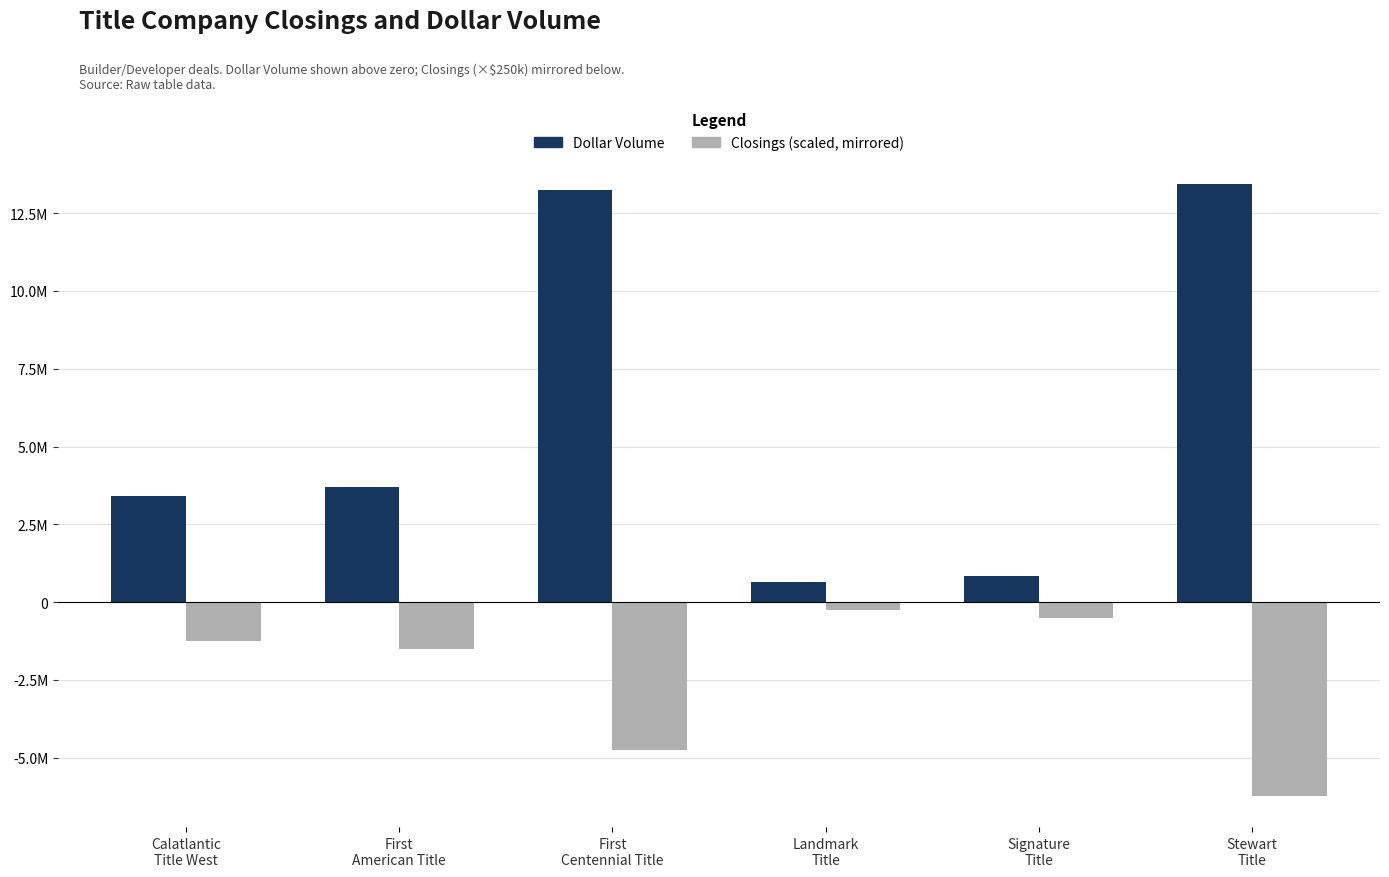

What is the difference between the Dollar Volume values at First
American Title and Signature
Title?

2845000